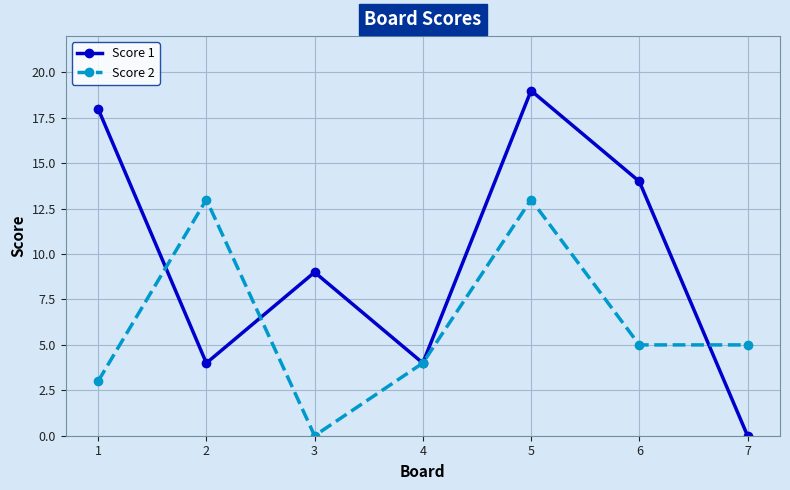

How many interior local valleys does the Score 1 series have?

2